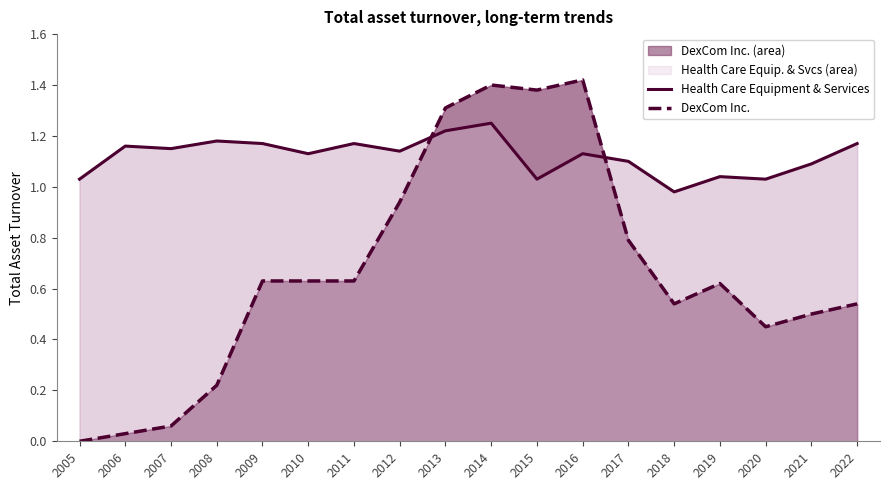

True or false: Health Care Equipment & Services has a value of 0.7 at 2010.

False